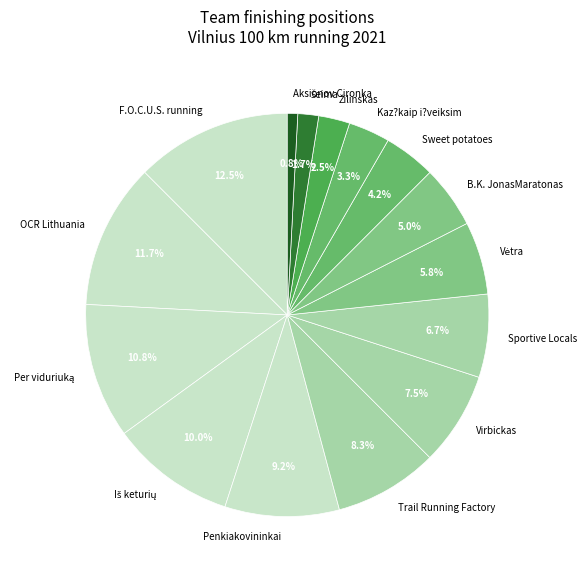

What is the total percentage of Aksionov Cironka and Virbickas?

8.3%